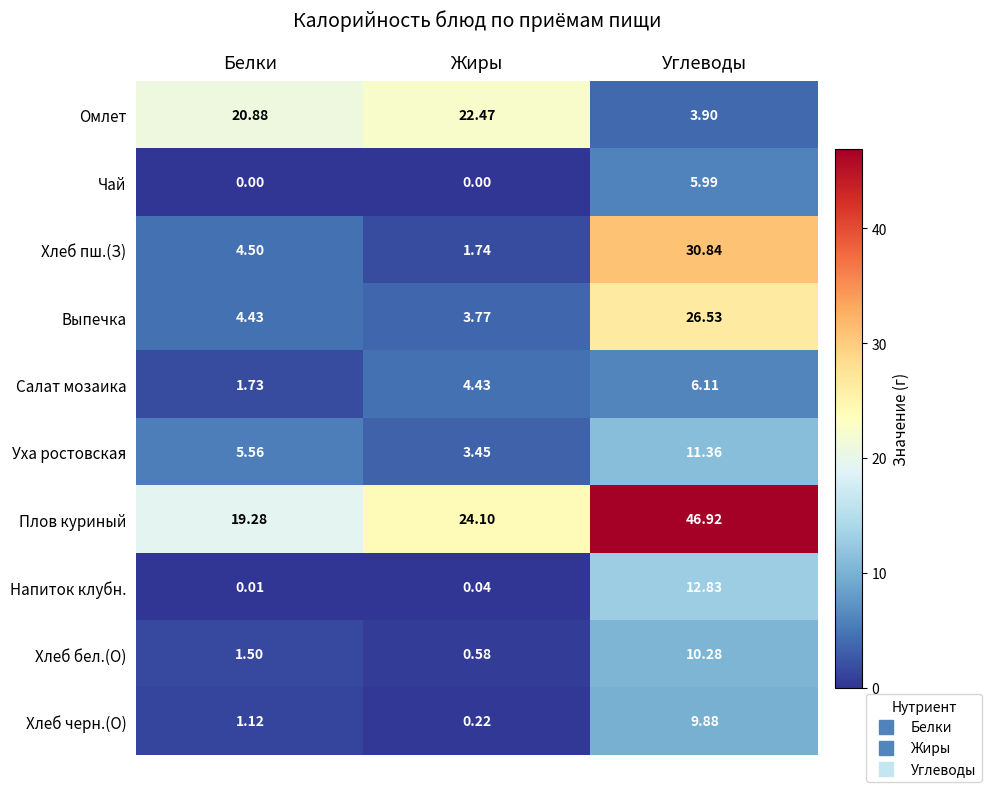

At Углеводы, list the series in order from largest to smallest.

Плов куриный, Хлеб пш.(З), Выпечка, Напиток клубн., Уха ростовская, Хлеб бел.(О), Хлеб черн.(О), Салат мозаика, Чай, Омлет